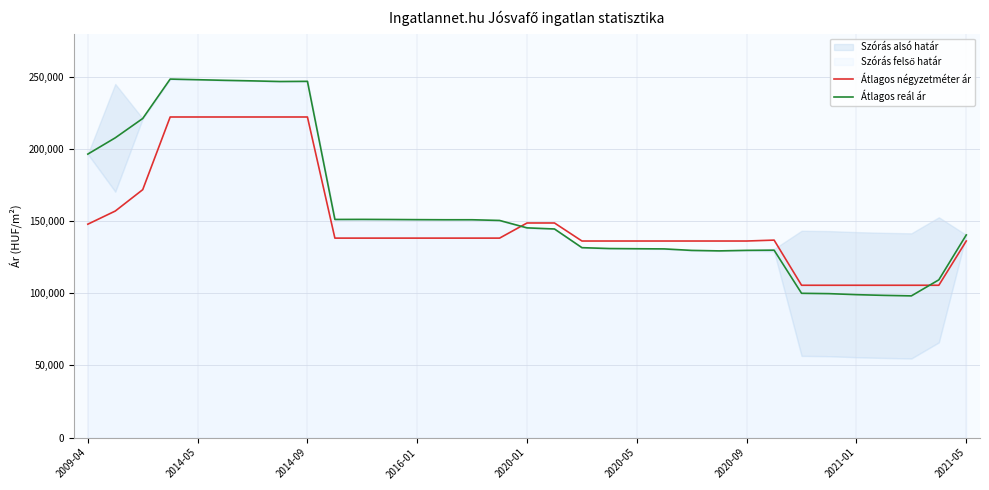

Reading right to left, what are all the values shown in this chart?

Átlagos négyzetméter ár: 136250	105583	105583	105583	105583	105583	105583	136875	136250	136250	136250	136250	136250	136250	136250	148750	148750	138260	138260	138260	138260	138260	138260	138260	222222	222222	222222	222222	222222	222222	171845	157030	147916
Átlagos reál ár: 140472	109339	98214	98566	99068	99766	100001	129889	129769	129407	129741	130782	130896	131038	131639	144600	145366	150504	150987	150987	151062	151174	151249	151211	246944	246820	247255	247628	248066	248505	221179	207792	196496